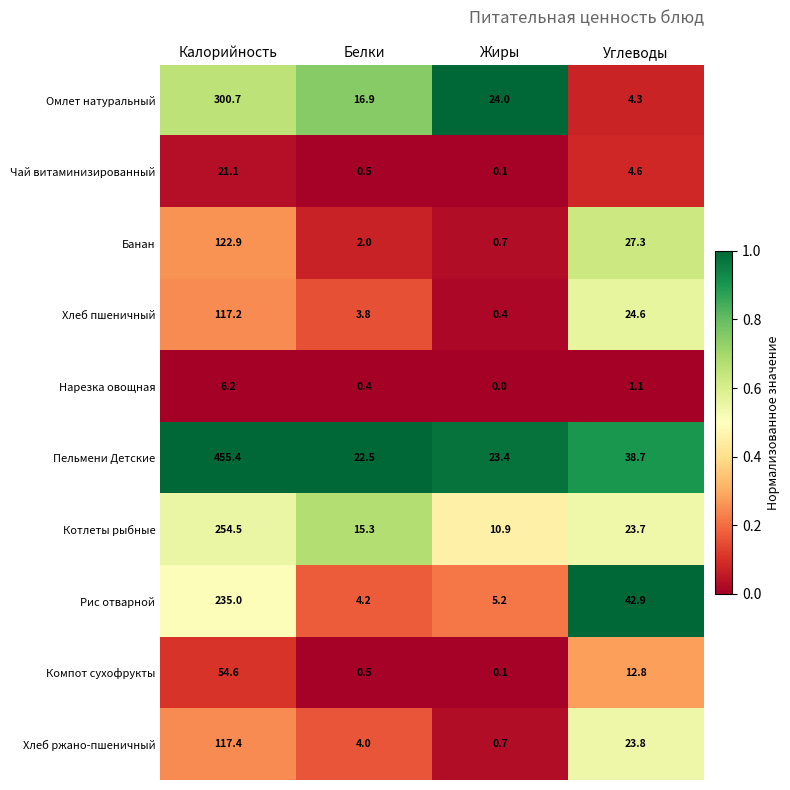

At which category is the sum across all series the highest?

Калорийность